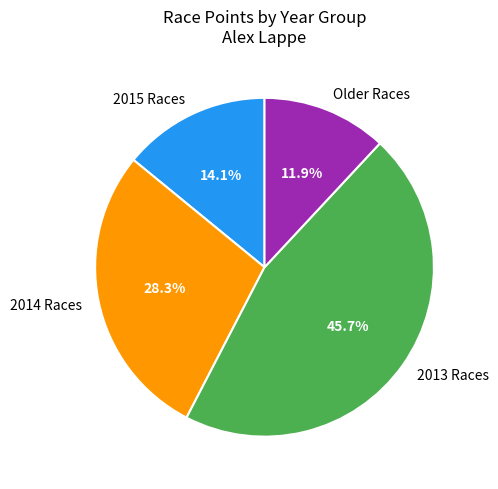

Is the sum of 2014 Races and 2013 Races greater than half?

Yes